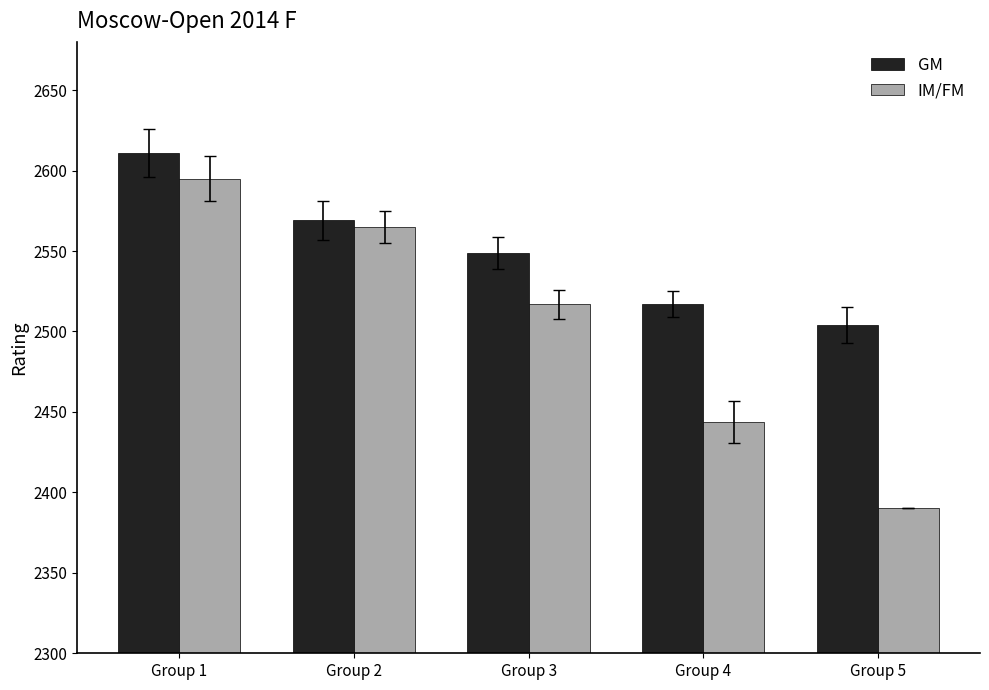

What is the spread (max minus min) of values at Group 5?

114